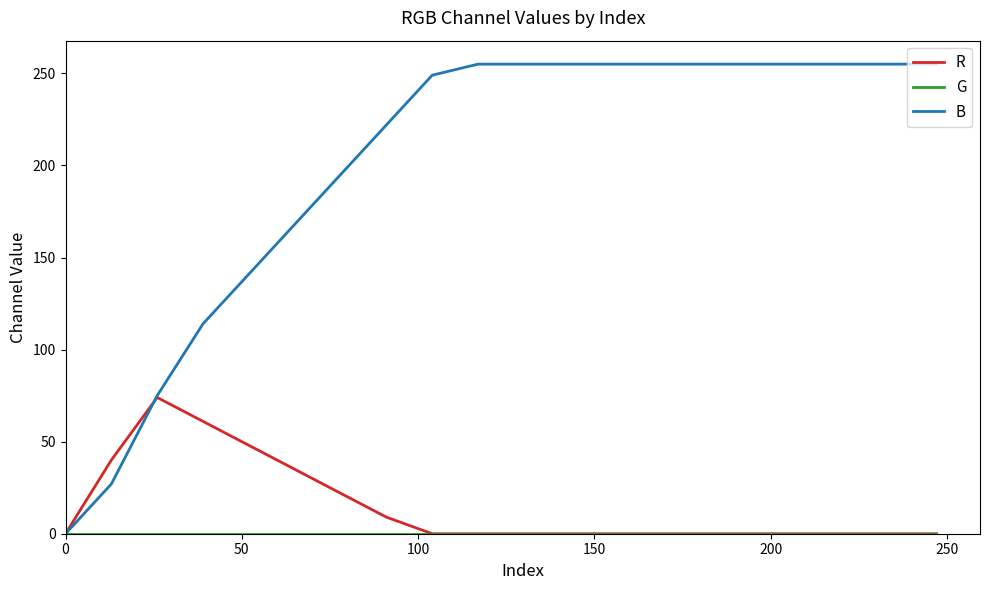

Does the chart have visible grid lines?

No